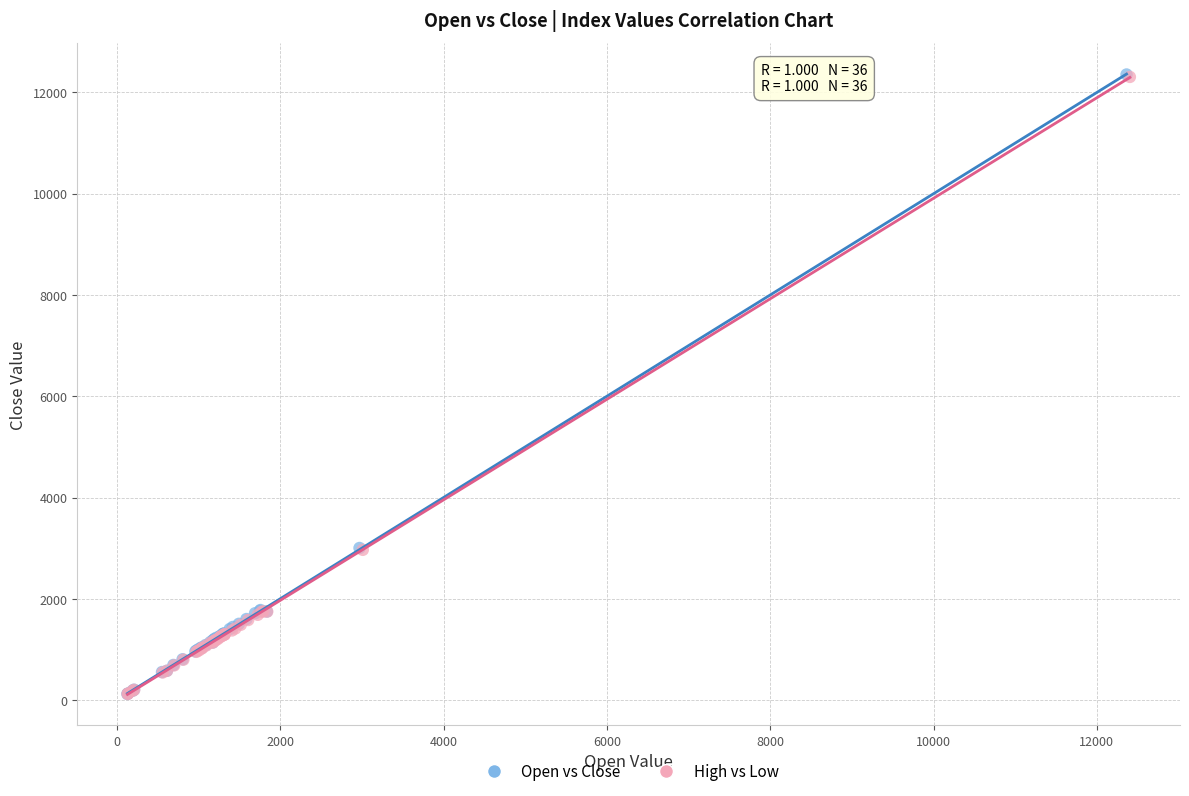

Which series has the widest spread of Y values?

Open vs Close